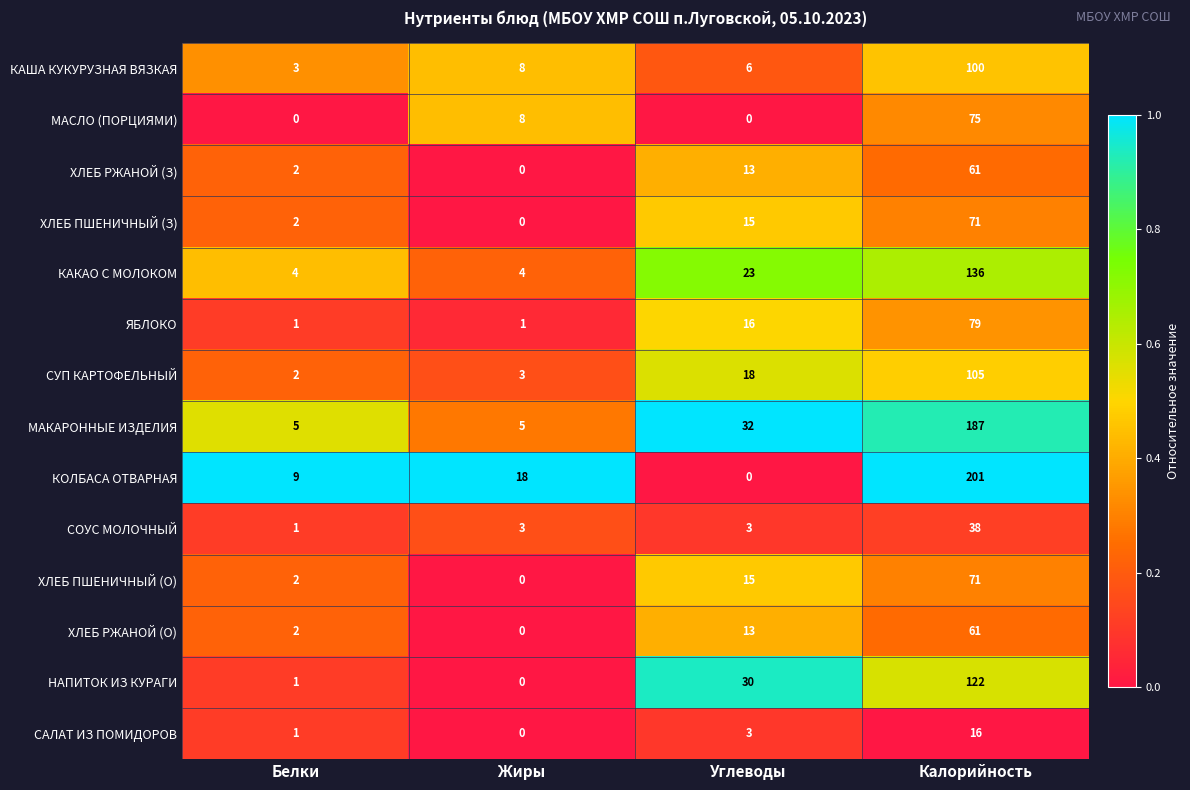

Which category has the highest value across all series?

Калорийность